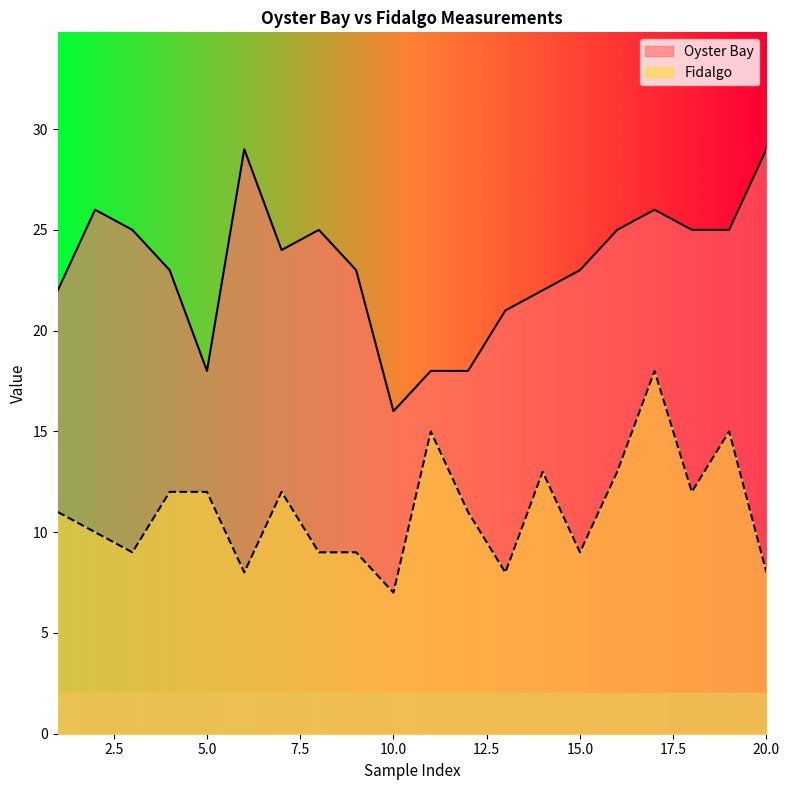

Which series has the widest spread of values?

Oyster Bay